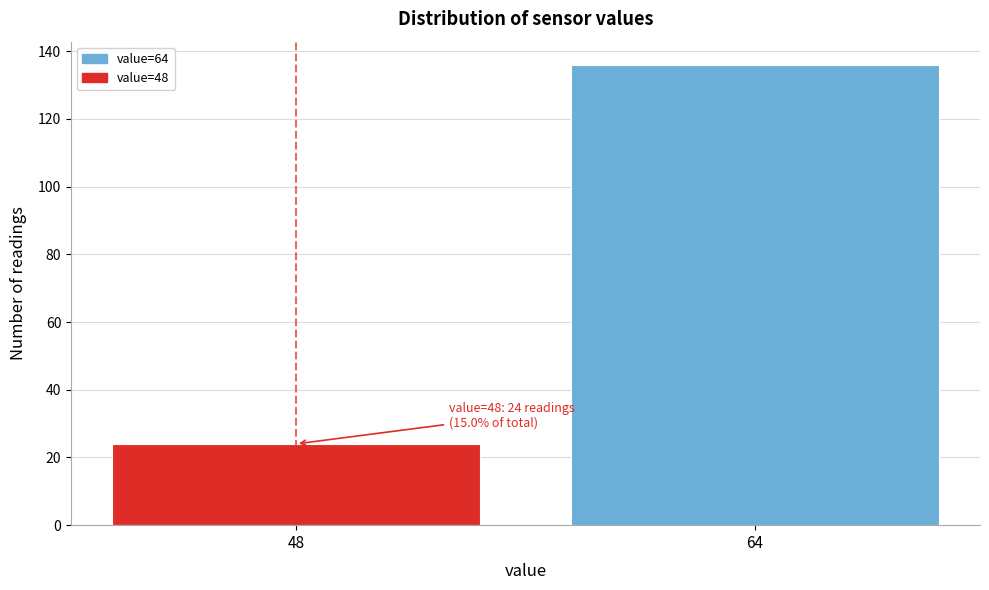

Reading left to right, transcribe all the data shown in this chart.

24	136